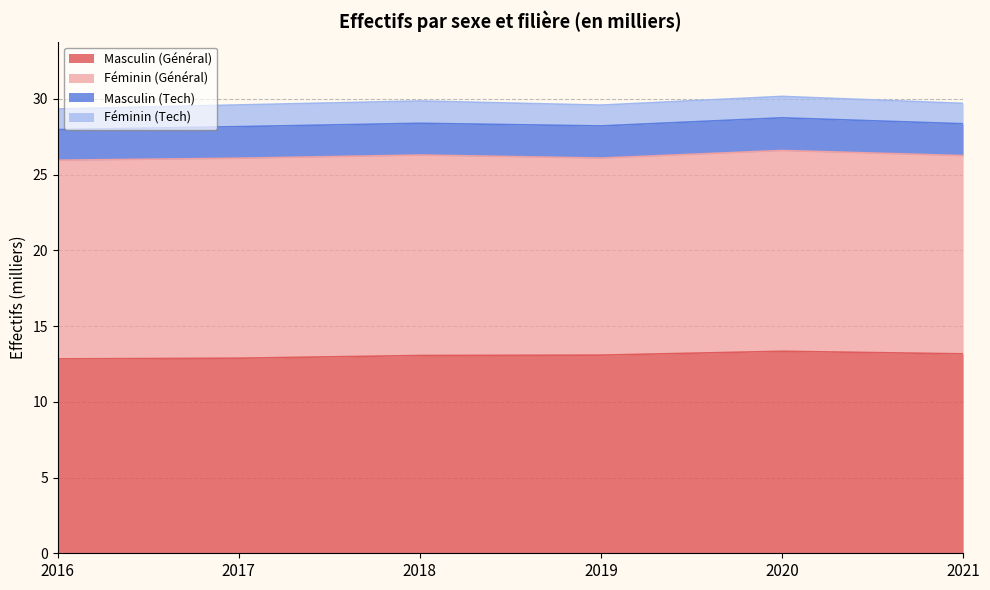

List the labels in order of Féminin (Général) value, smallest first.

2019, 2021, 2016, 2017, 2018, 2020